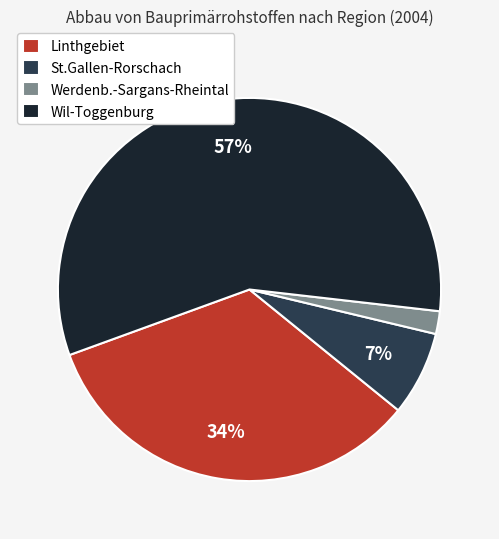

Is it true that Linthgebiet is 39% of the pie?

False